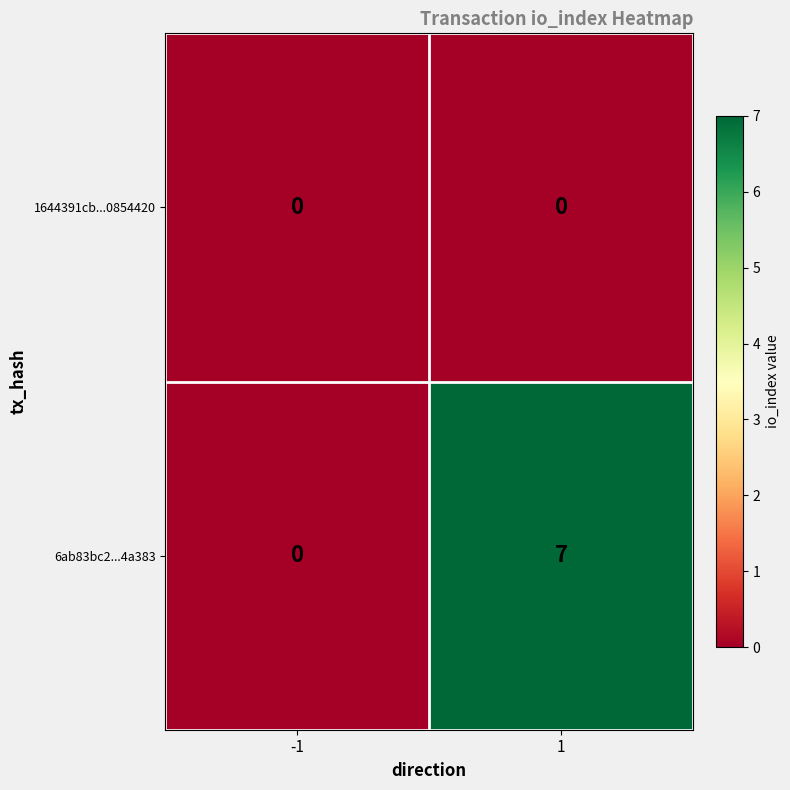

What is the difference between the highest and lowest values at 1?

7